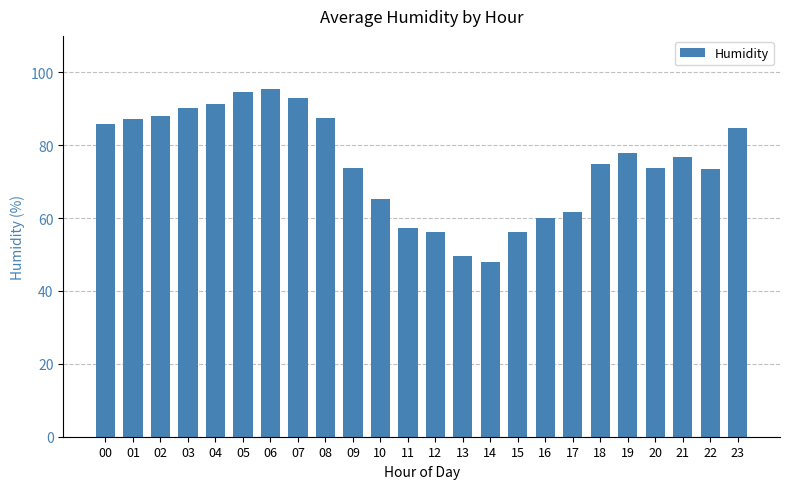

How many values are below 76?

12